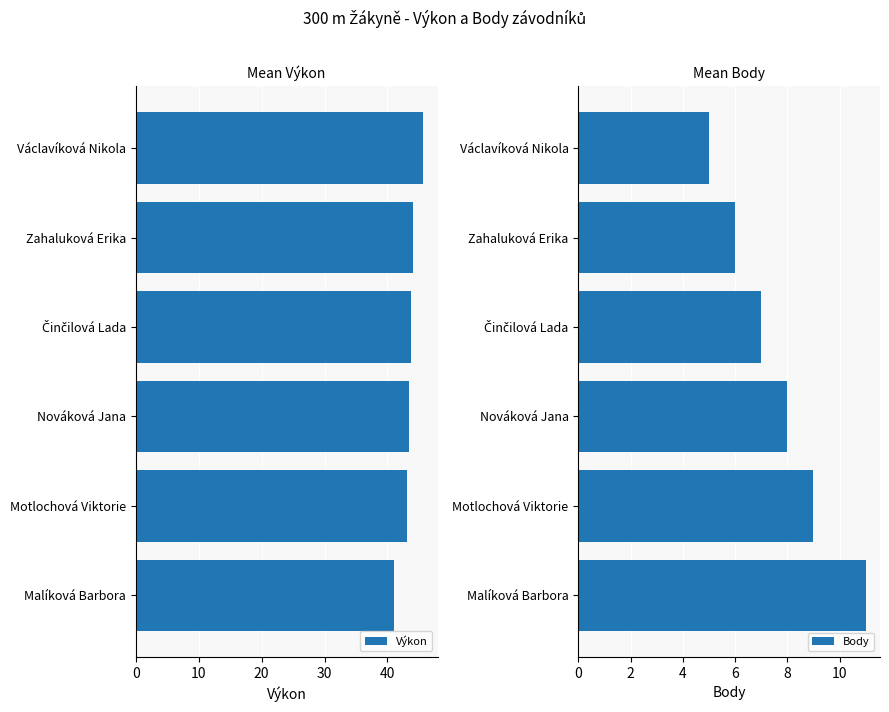

What are all the series names shown in the legend?

Výkon, Body